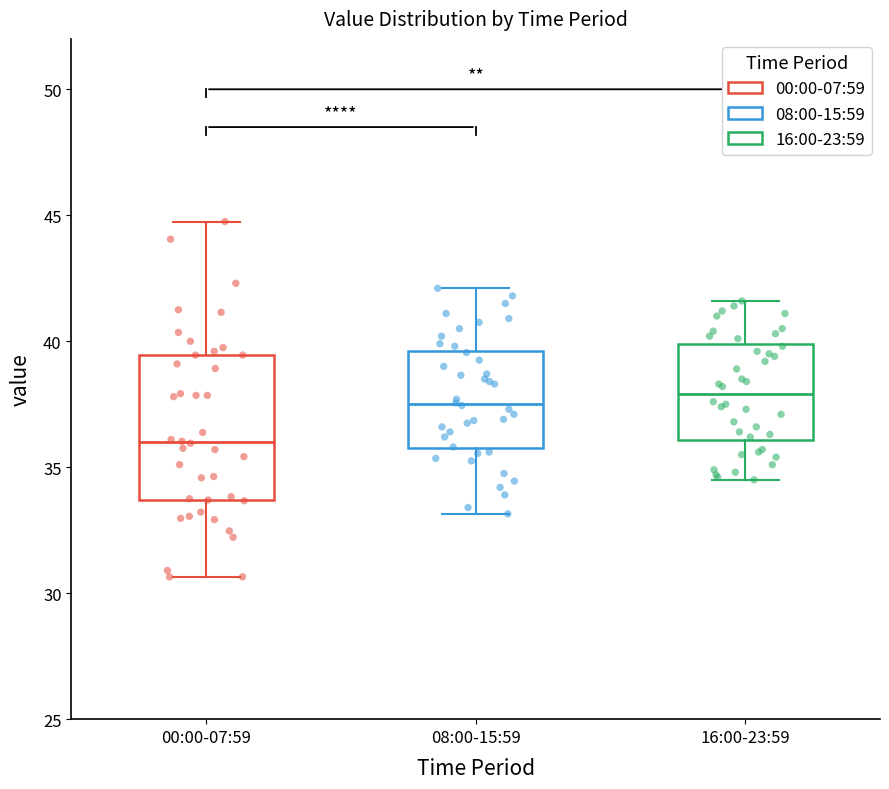

Reading left to right, transcribe this box plot: for each box, give where its median line is, the range the box spans, and where its two whiskers end, as read against the y-axis. The values are not printed on the chart, so give them approximately, as read against the axis.

00:00-07:59: median 36.0, box 33.5 to 39.5, whiskers 30.5 to 45.0
08:00-15:59: median 37.5, box 36.0 to 39.5, whiskers 33.0 to 42.0
16:00-23:59: median 38.0, box 36.0 to 40.0, whiskers 34.5 to 41.5